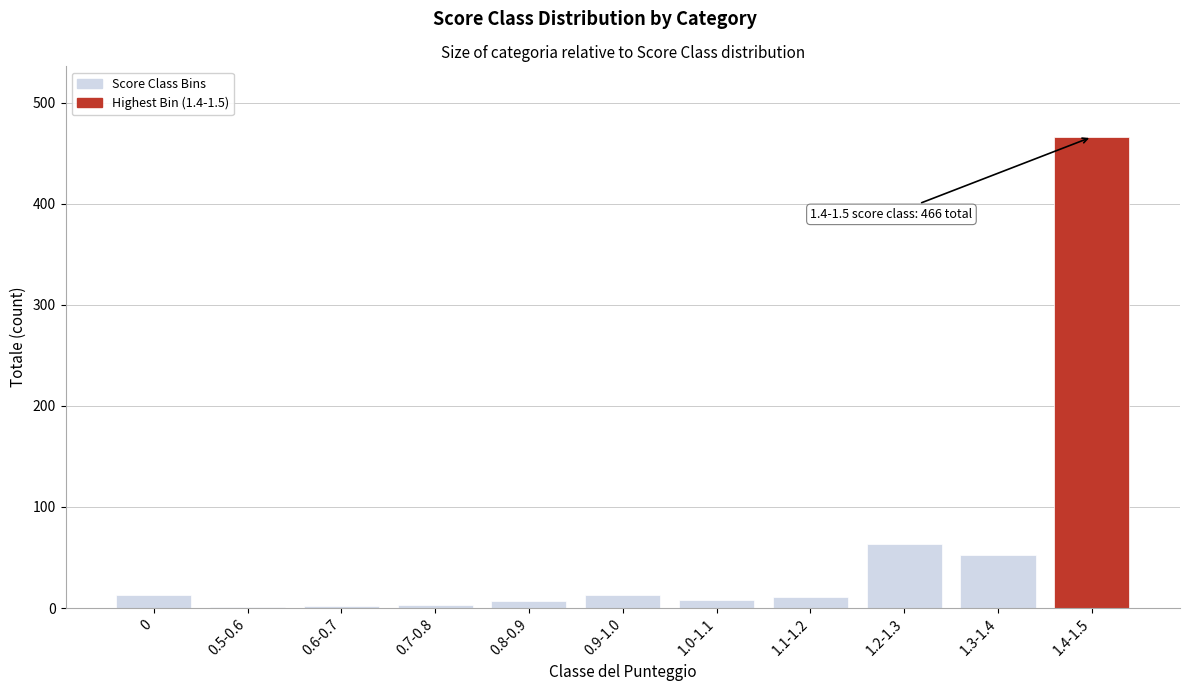

The value at 1.2-1.3 is 63. True or false?

True